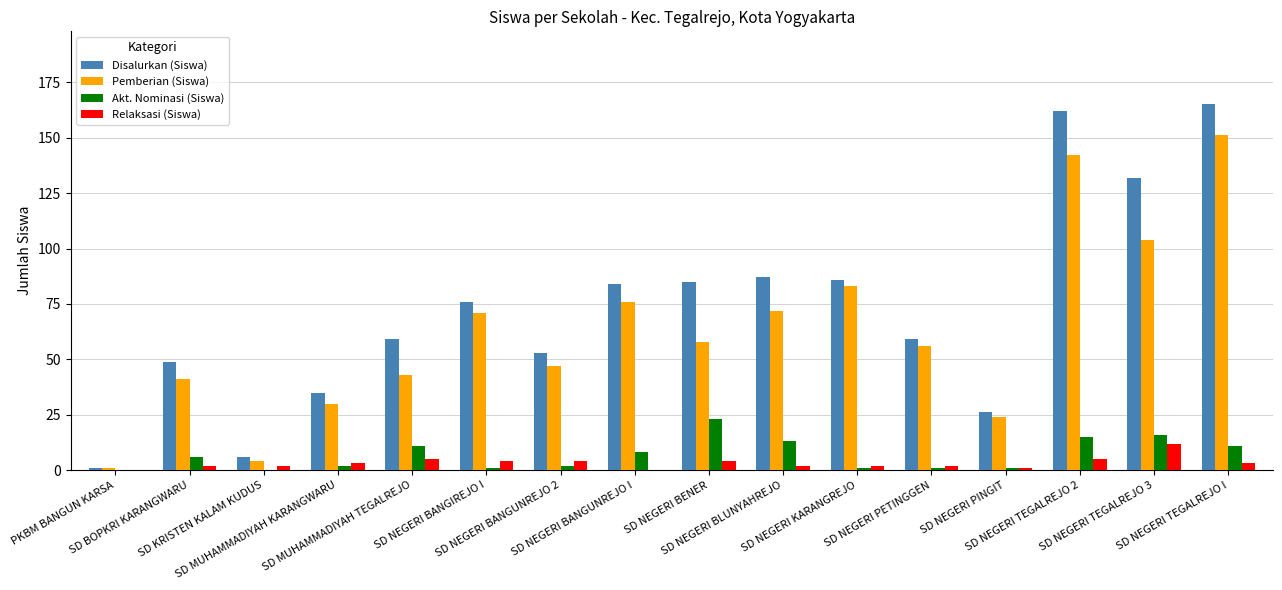

Which series has the largest total across all categories?

Disalurkan (Siswa)